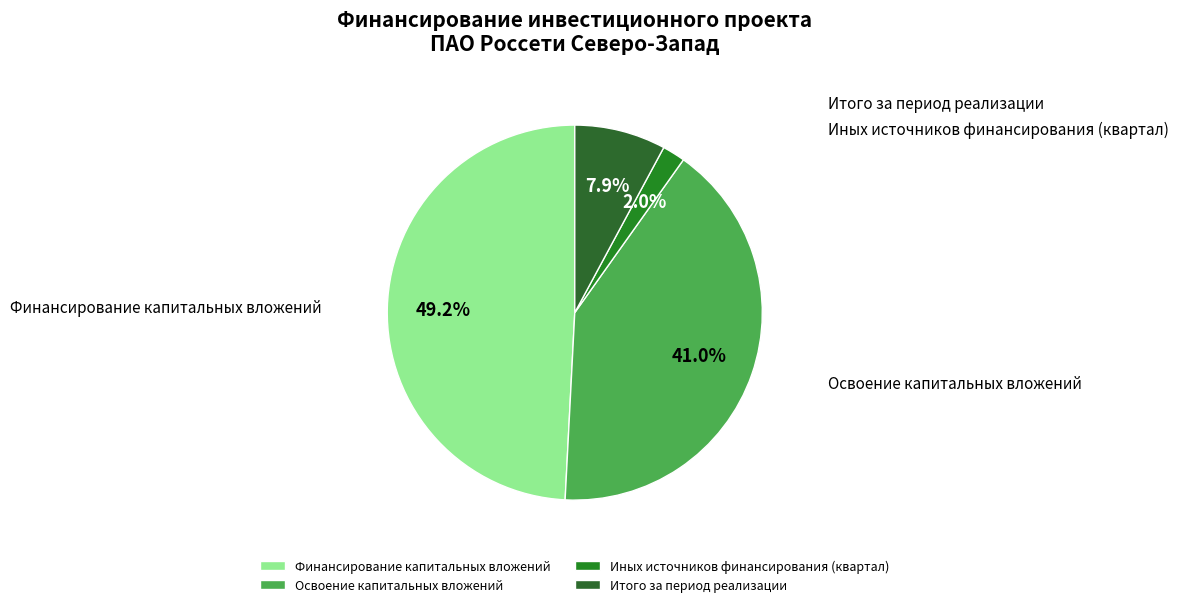

To the nearest percent, what portion does Финансирование капитальных вложений represent?

49%